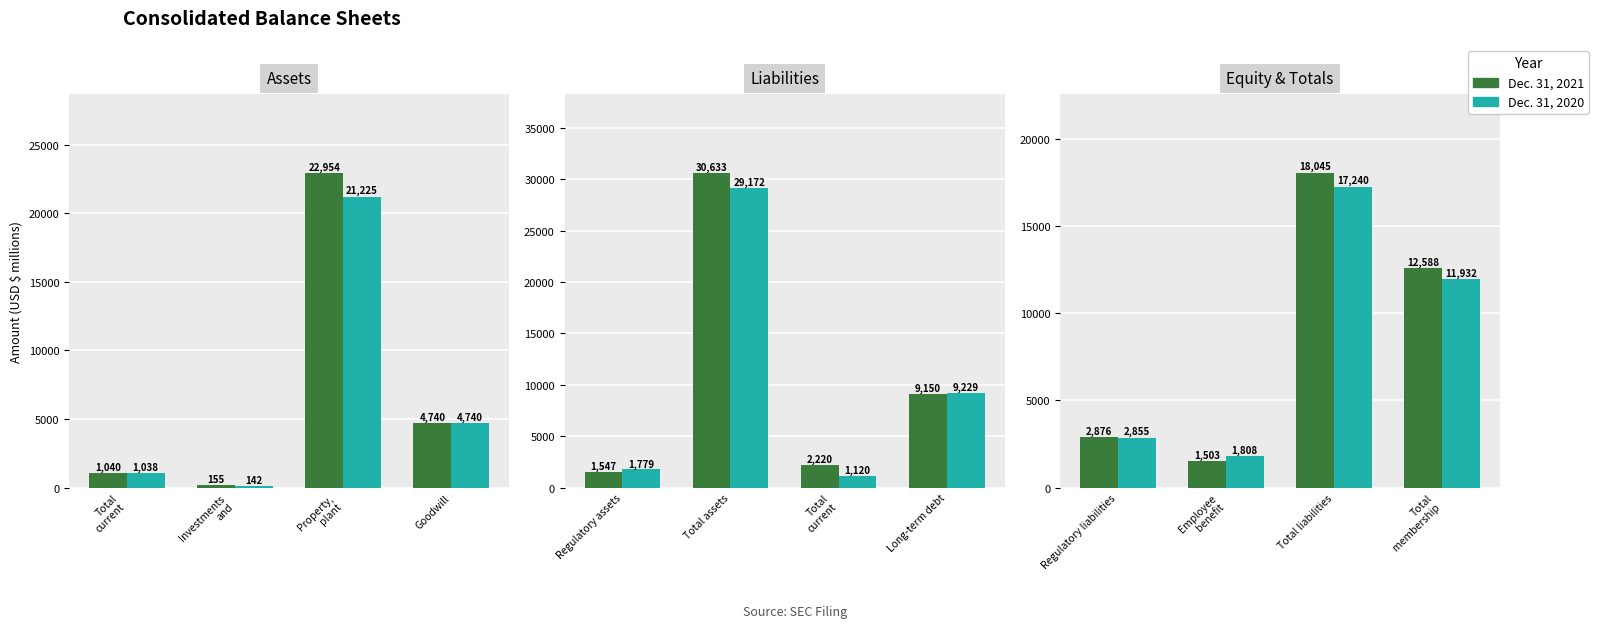

Rank the series by their average value, from lowest to highest.

Dec. 31, 2020, Dec. 31, 2021